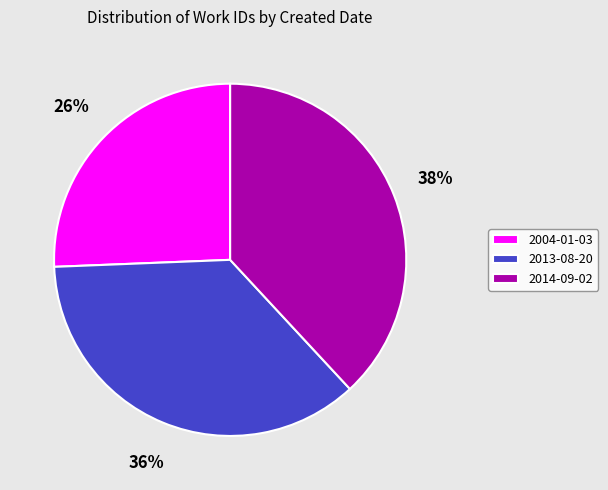

The 2014-09-02 slice represents 38% of the pie. True or false?

True